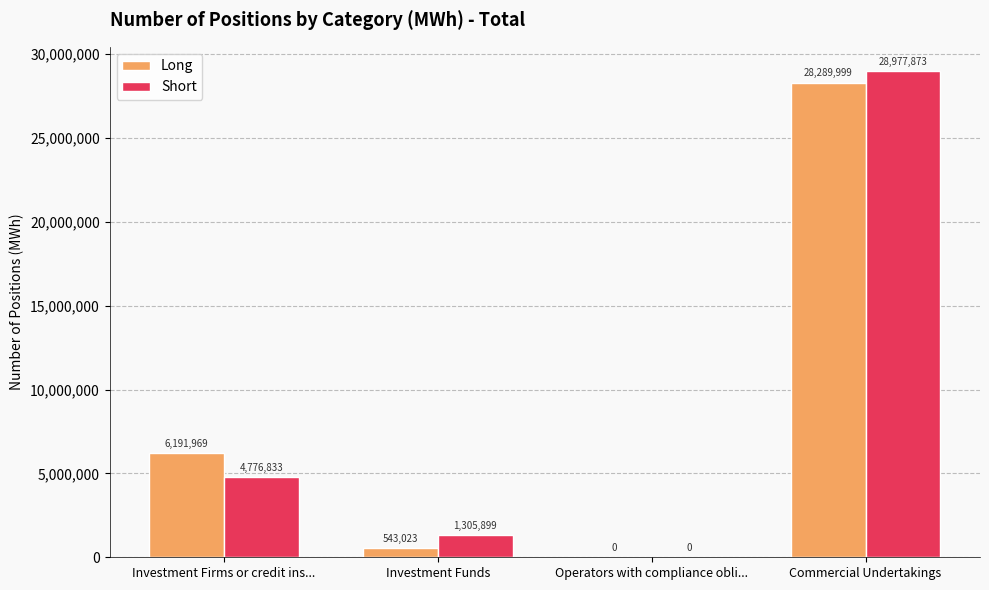

Between Investment Firms or credit ins... and Operators with compliance obli..., which series saw the biggest shift?

Long